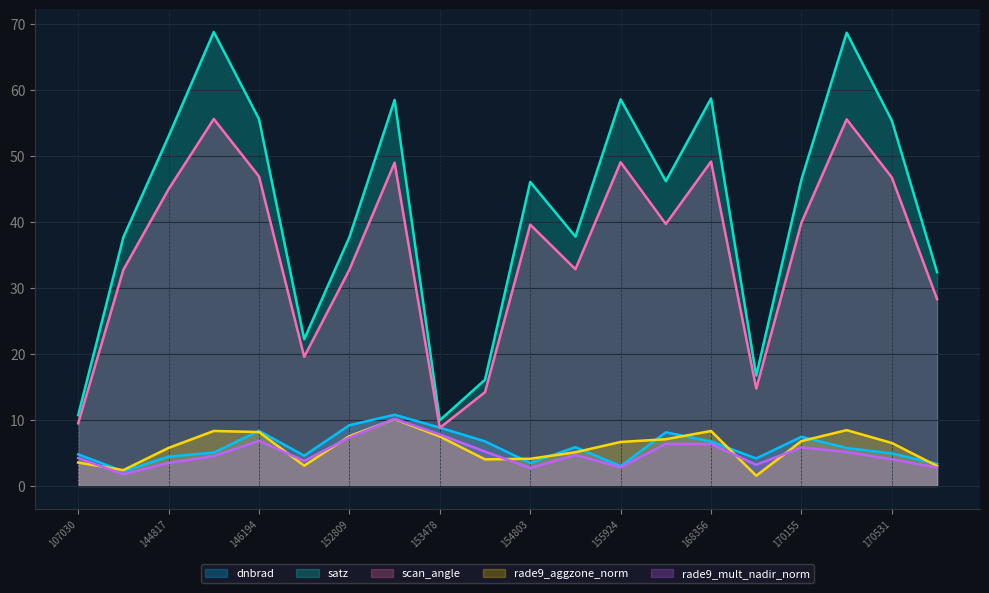

How many series are shown in this chart?

5